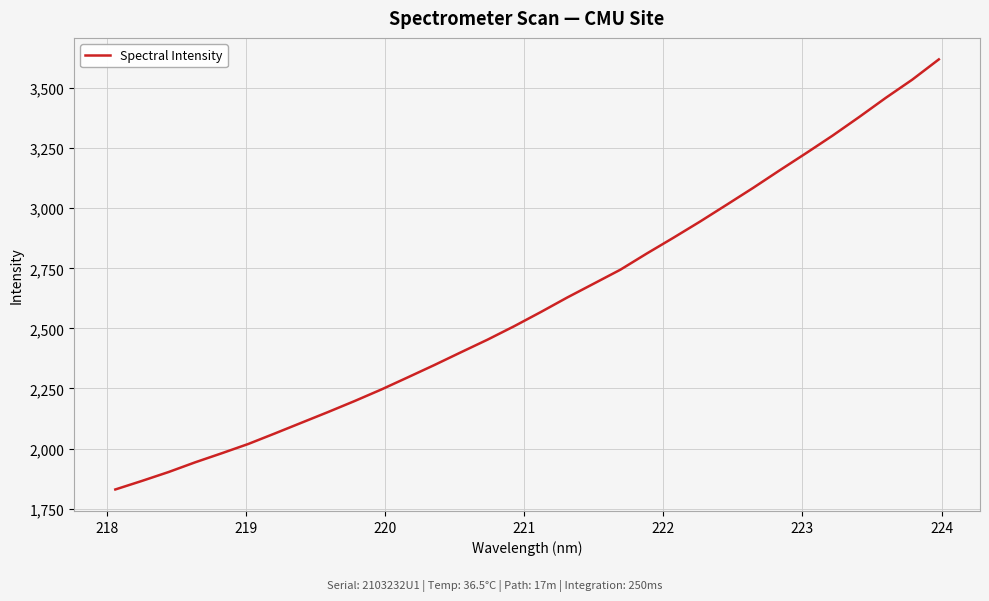

What is the difference between the maximum and minimum values?

1790.0